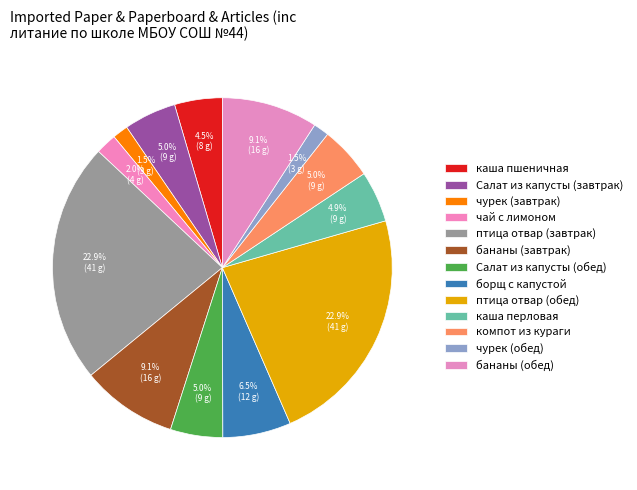

To the nearest percent, what portion does бананы (обед) represent?

9%